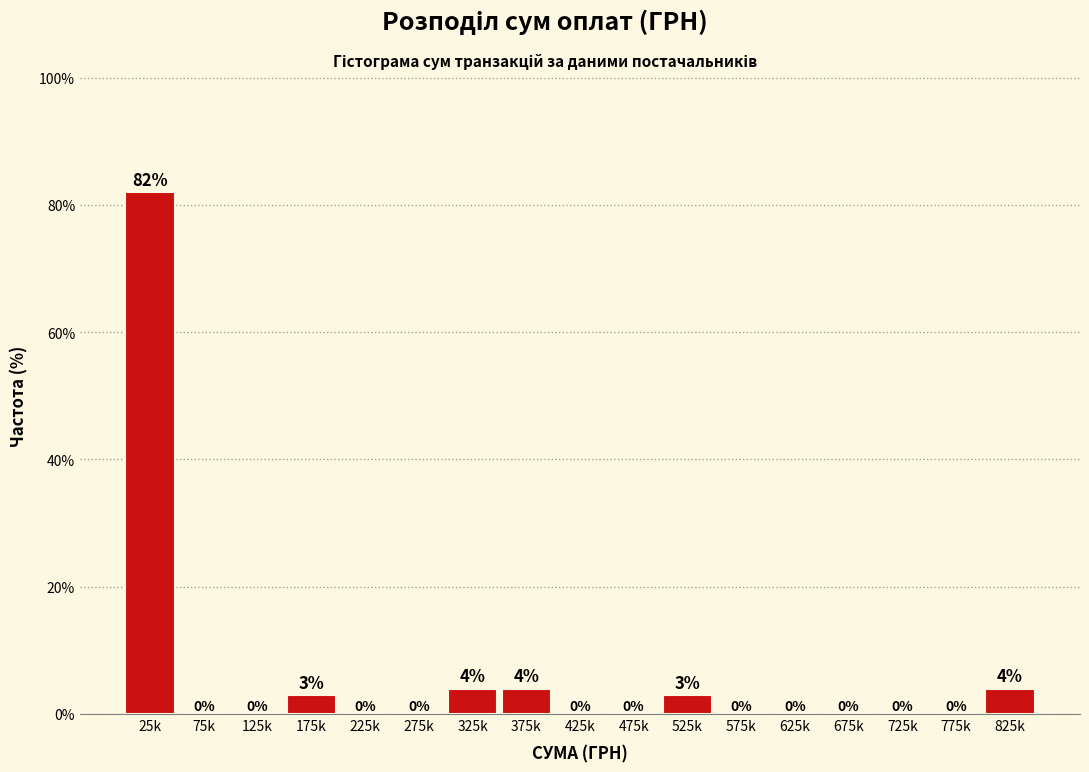

Reading left to right, transcribe all the data shown in this chart.

25k=82	75k=0	125k=0	175k=3	225k=0	275k=0	325k=4	375k=4	425k=0	475k=0	525k=3	575k=0	625k=0	675k=0	725k=0	775k=0	825k=4